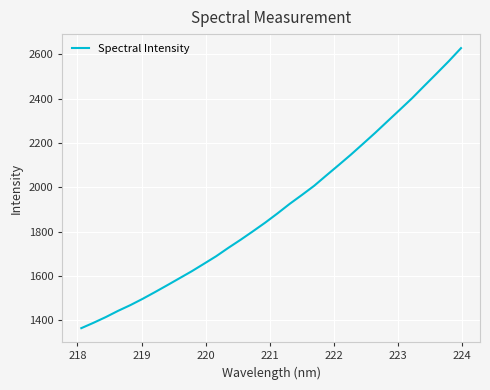

What is the minimum value shown in the chart?

1365.0